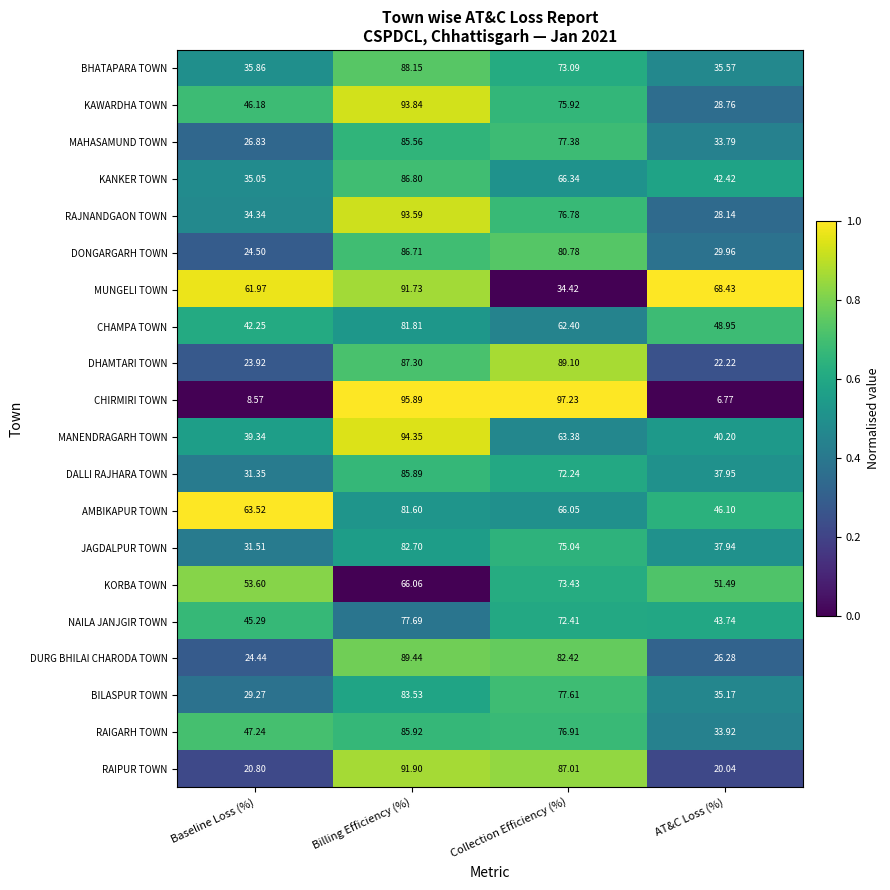

Which series has the largest total across all categories?

AMBIKAPUR TOWN